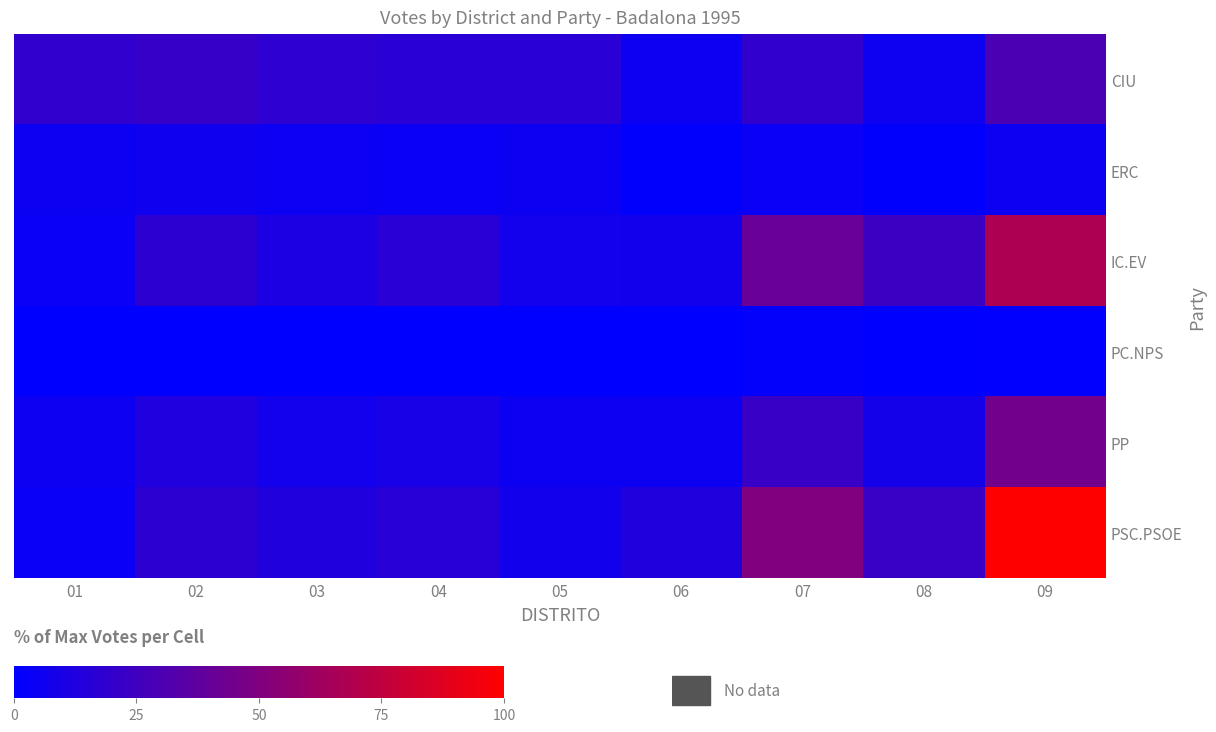

Reading left to right, transcribe all the data shown in this chart.

CIU: 01=19.2	02=21.6	03=18.1	04=16.3	05=16.1	06=5.0	07=19.7	08=5.5	09=29.9
ERC: 01=5.1	02=5.9	03=4.4	04=4.2	05=4.7	06=1.0	07=4.1	08=1.0	09=4.9
IC.EV: 01=4.0	02=17.7	03=11.3	04=16.4	05=7.5	06=7.1	07=40.9	08=23.7	09=67.7
PC.NPS: 01=0.1	02=0.1	03=0.2	04=0.1	05=0.1	06=0.1	07=1.3	08=0.1	09=0.4
PP: 01=5.3	02=12.6	03=7.7	04=9.4	05=4.9	06=4.9	07=22.2	08=8.5	09=44.8
PSC.PSOE: 01=4.1	02=17.6	03=13.0	04=16.0	05=7.4	06=13.2	07=50.3	08=22.4	09=100.0